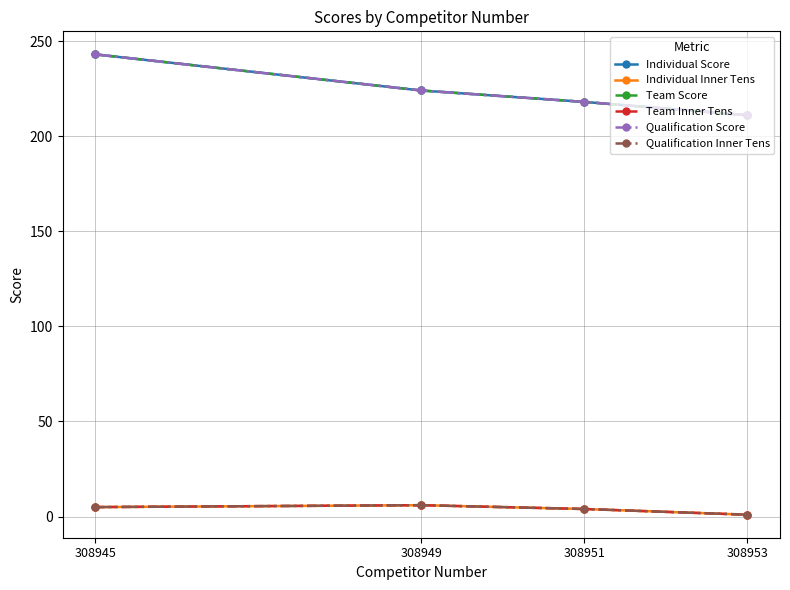

True or false: Team Score and Team Inner Tens cross at least once.

False